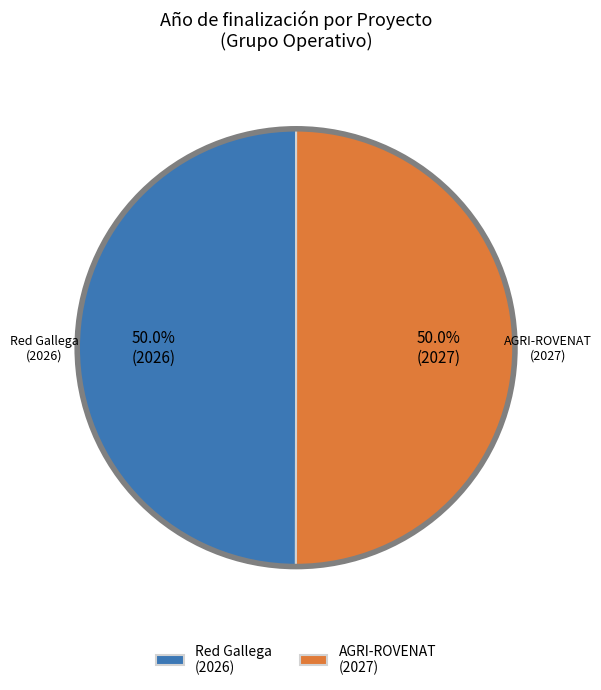

Approximately how many times larger is the value at AGRI-ROVENAT (2027) compared to Red Gallega (2026)?

1.0